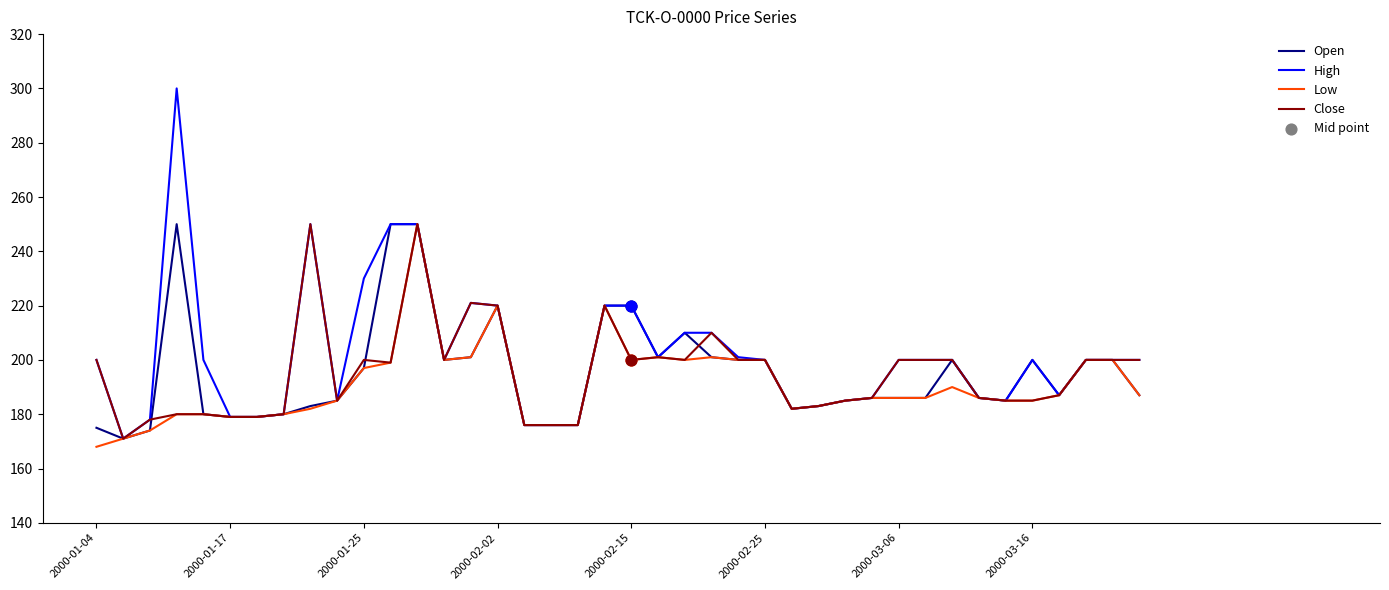

Which series has the widest spread of values?

High